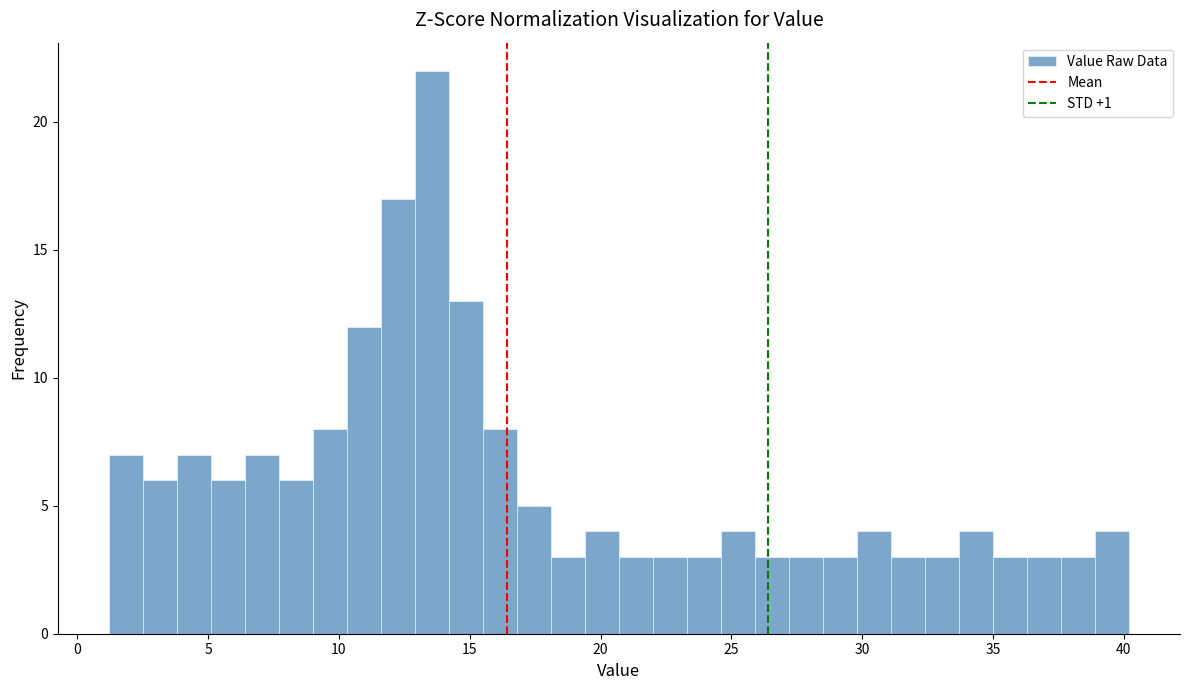

Read against the x-axis, roughly where is the centre of the tallest bar?

13.5